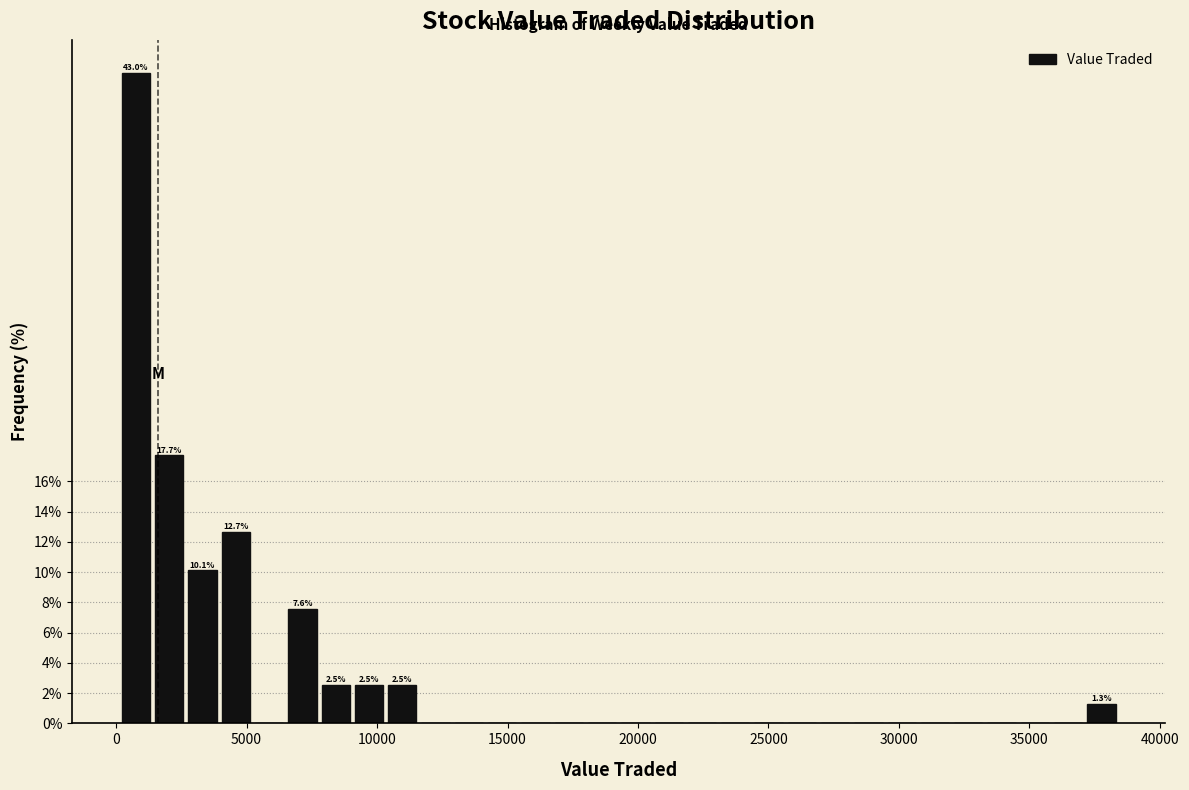

Around what value on the x-axis is the tallest bar? Give the approximate position of its centre, as read against the axis.

1000